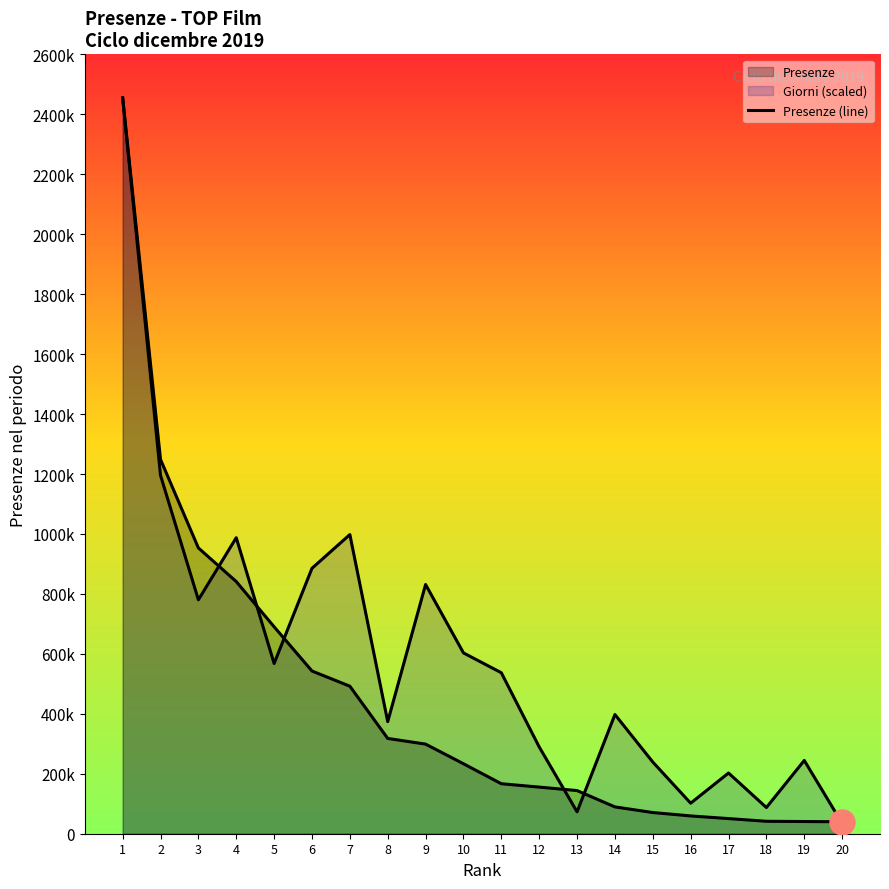

What is the difference between the maximum and minimum values in the Giorni scaled (line) series?

2420574.3